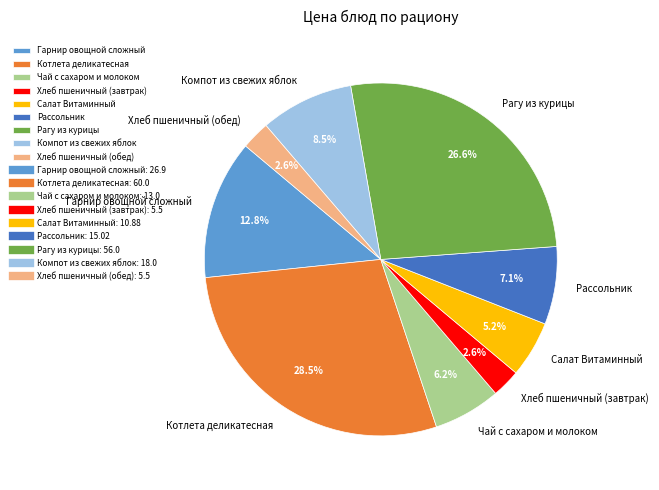

How many slices are in this pie chart?

9